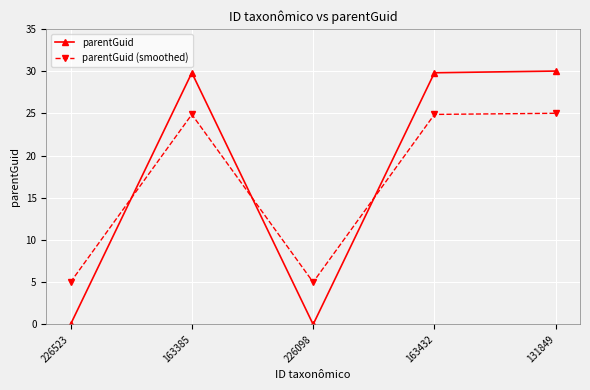

How many lines are shown in the chart?

2